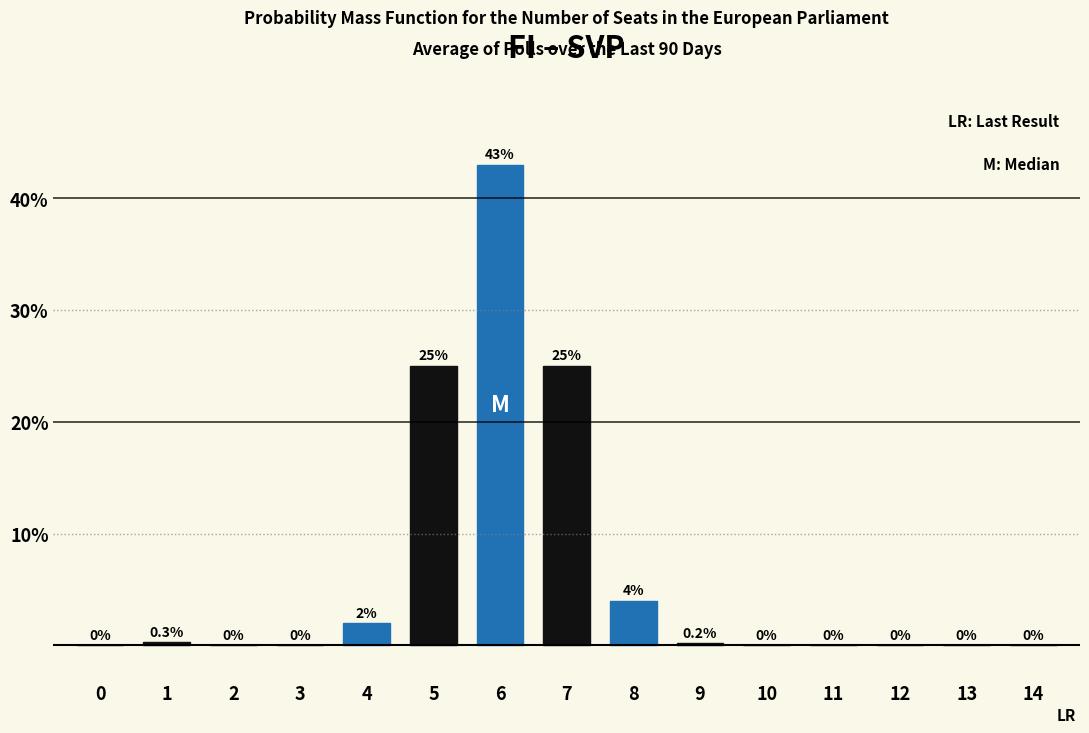

What is the sum of the values at 2 and 5?

25.0